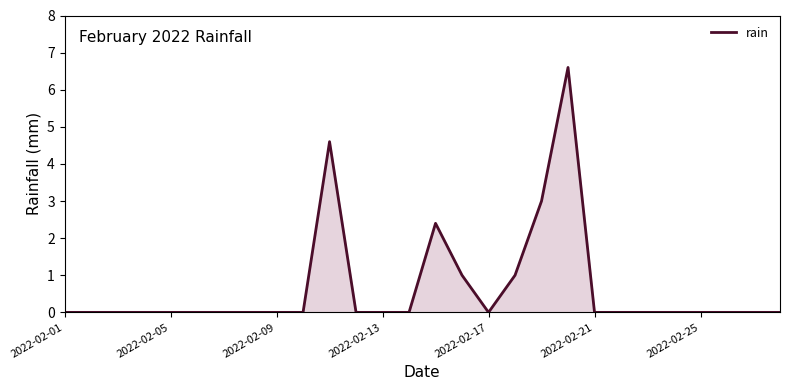

What is the difference between the maximum and minimum values?

6.6